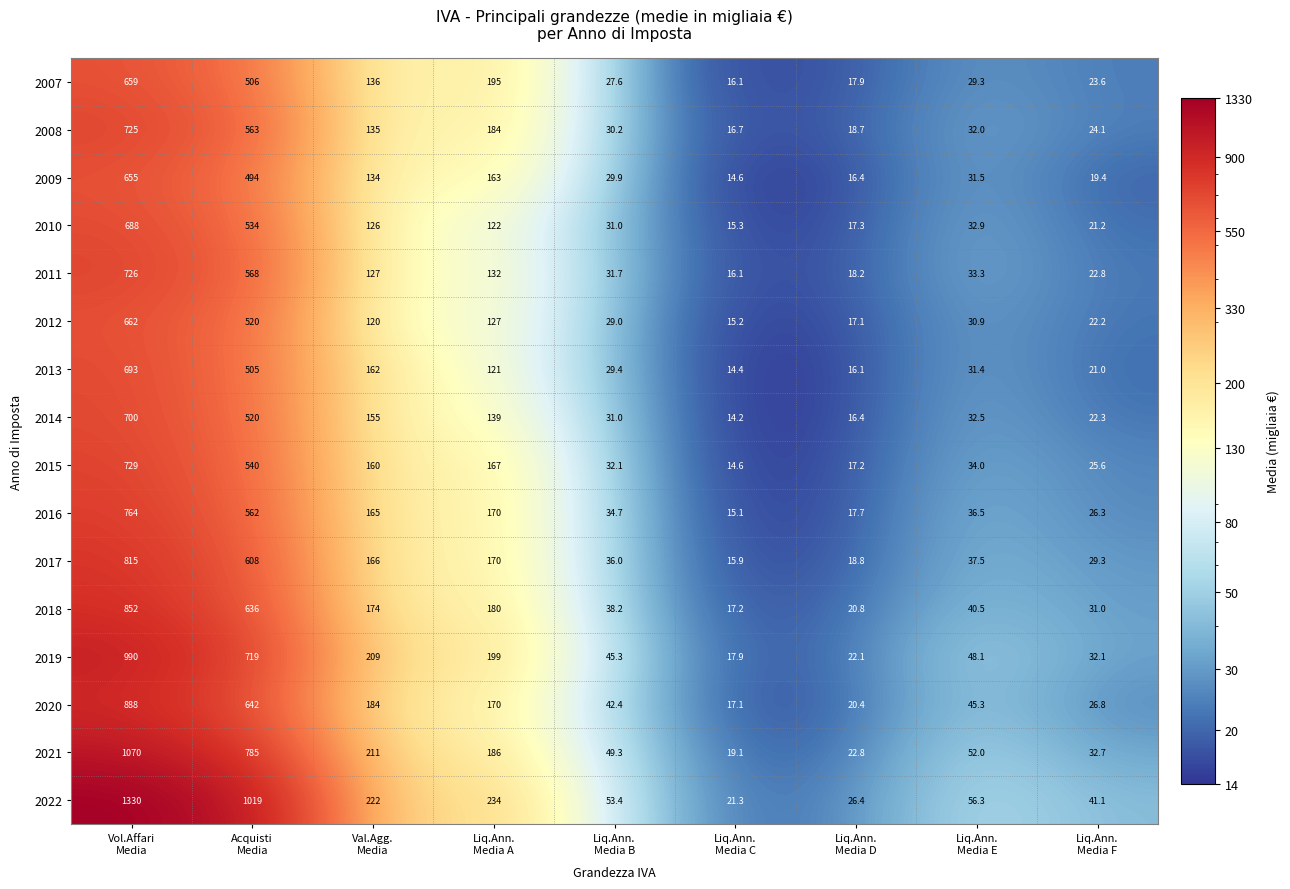

Which series has the widest spread of values?

2022